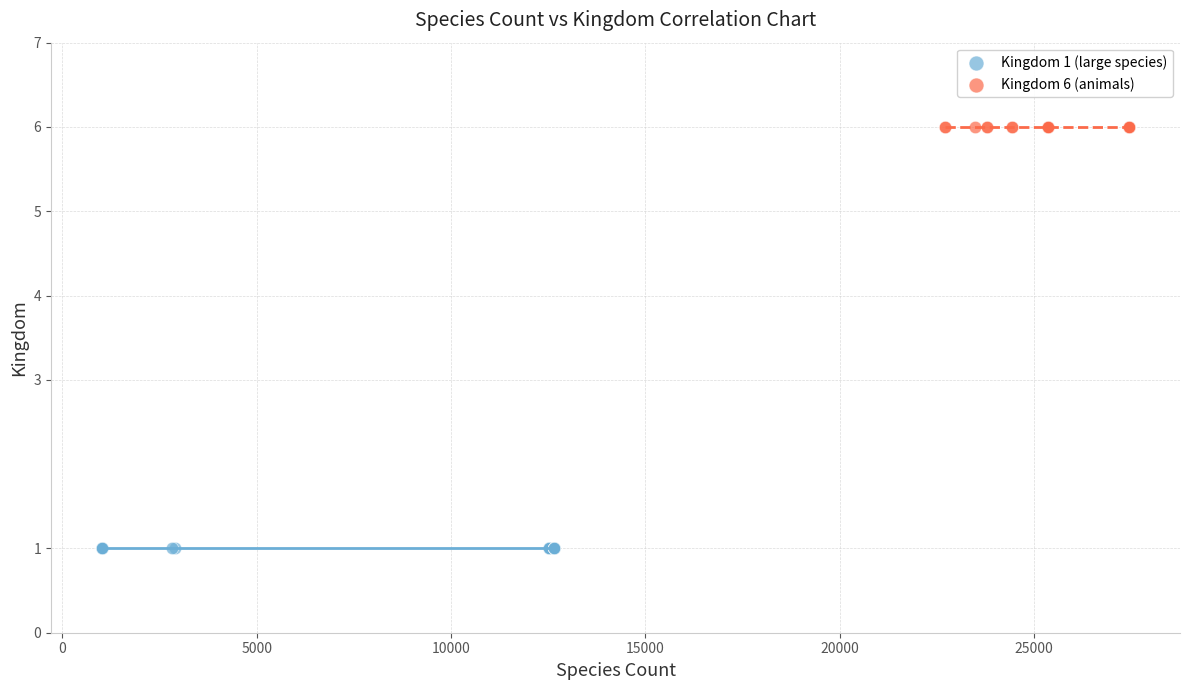

Which series reaches the maximum Y coordinate?

Kingdom 6 (animals)